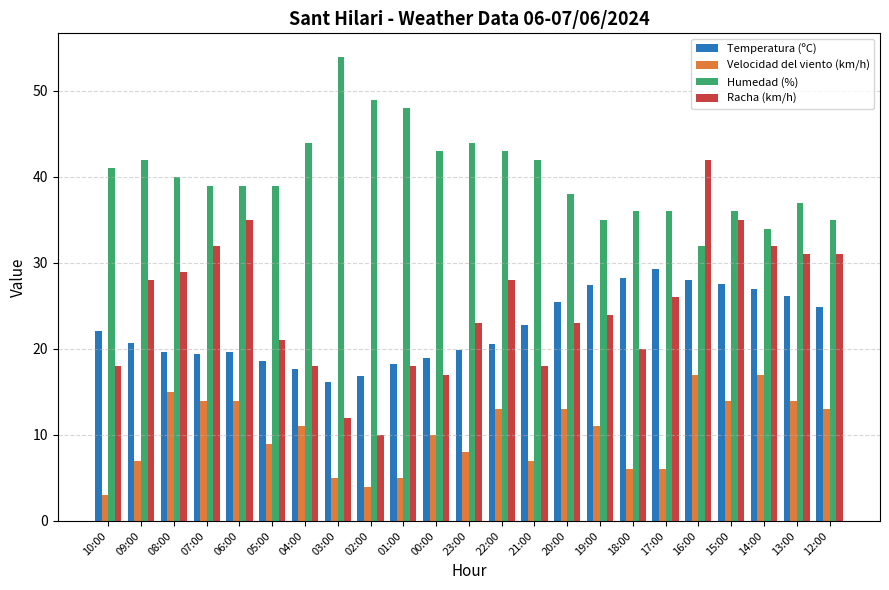

What position from the right is 08:00?

21